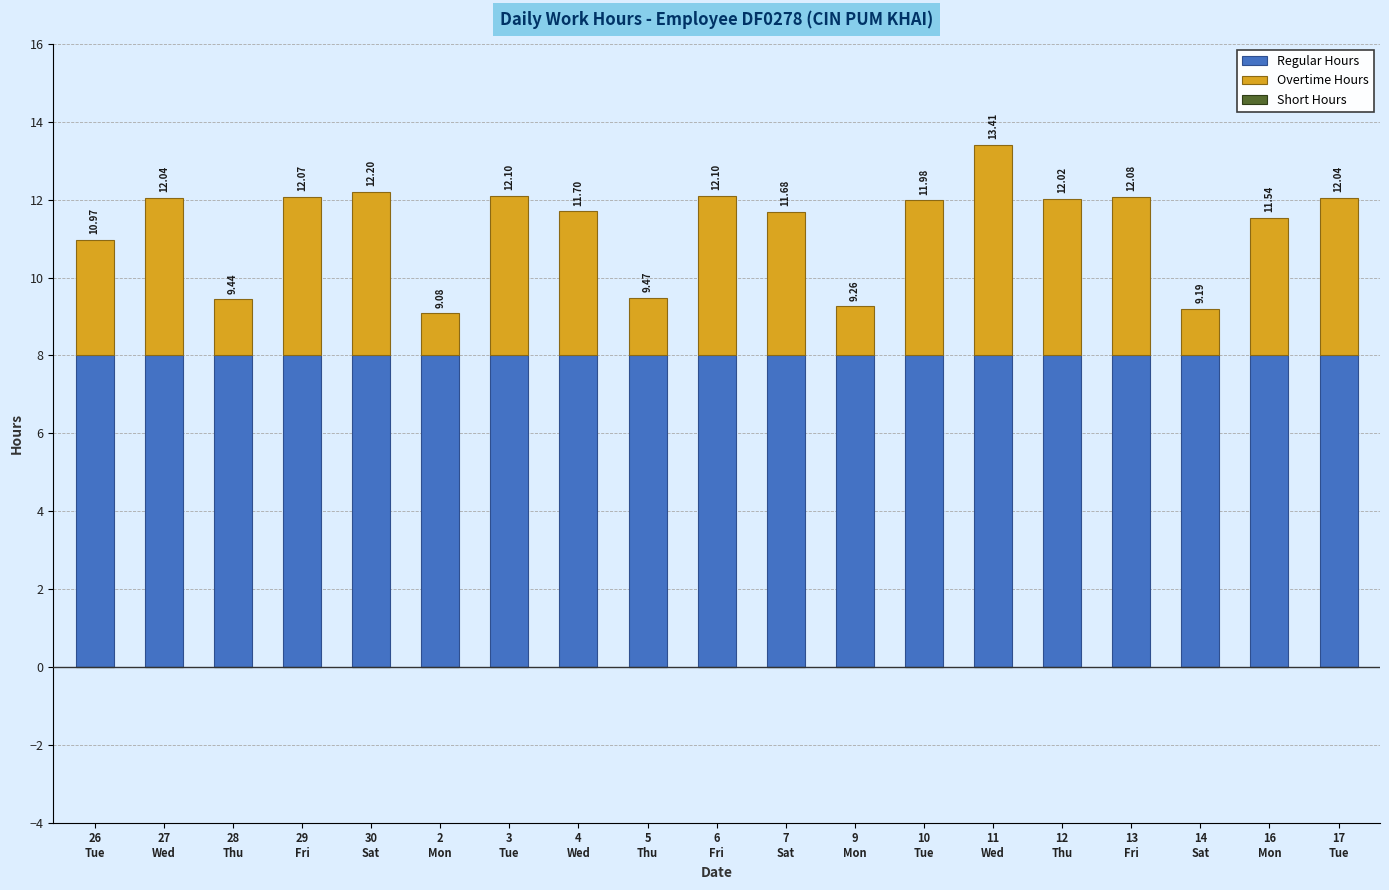

Which has a higher value, 11
Wed or 28
Thu?

11
Wed